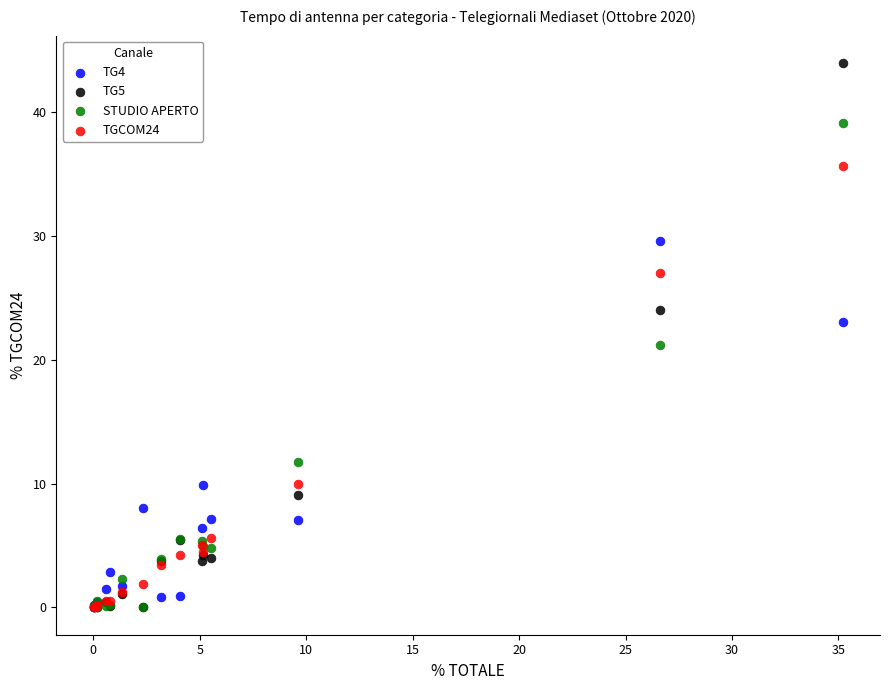

What are all the series names shown in the legend?

TG4, TG5, STUDIO APERTO, TGCOM24